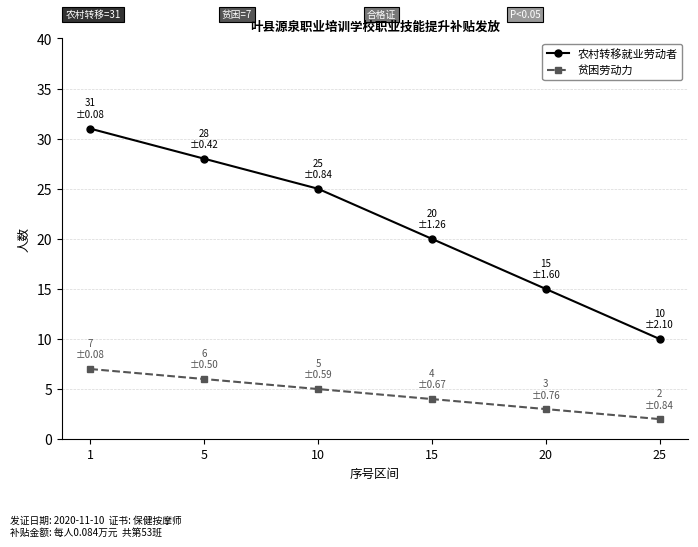

True or false: 贫困劳动力 and 农村转移就业劳动者 cross at least once.

False